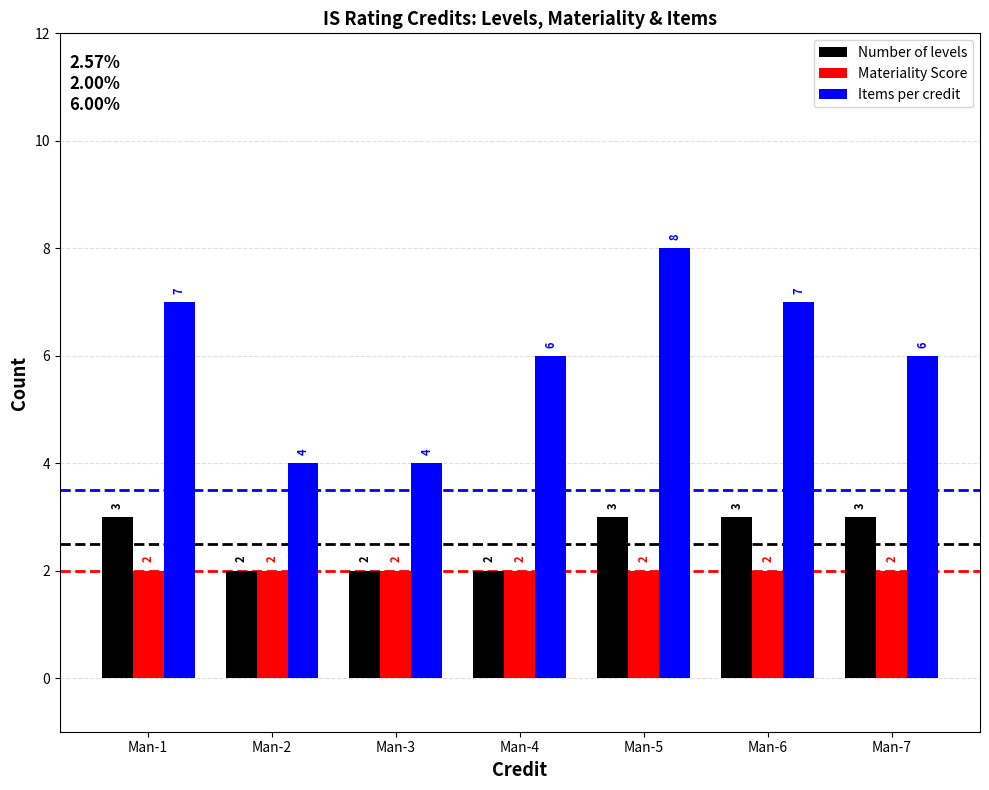

Reading left to right, extract all data points from this chart.

Number of levels: 3	2	2	2	3	3	3
Materiality Score: 2	2	2	2	2	2	2
Items per credit: 7	4	4	6	8	7	6